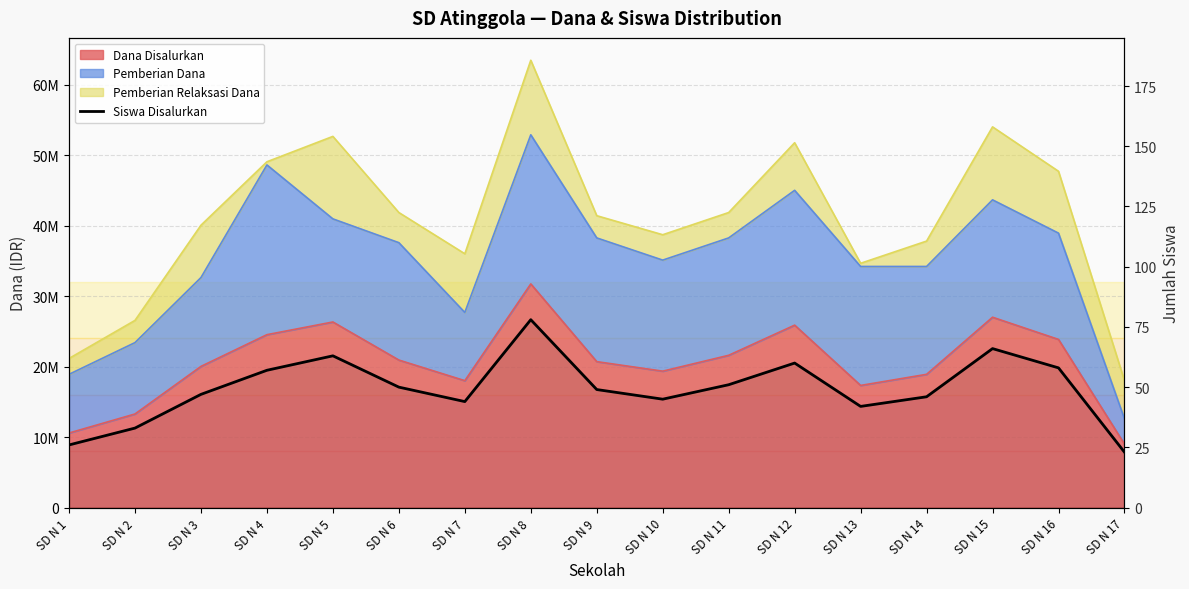

The value at SD N 4 is 76. True or false?

False